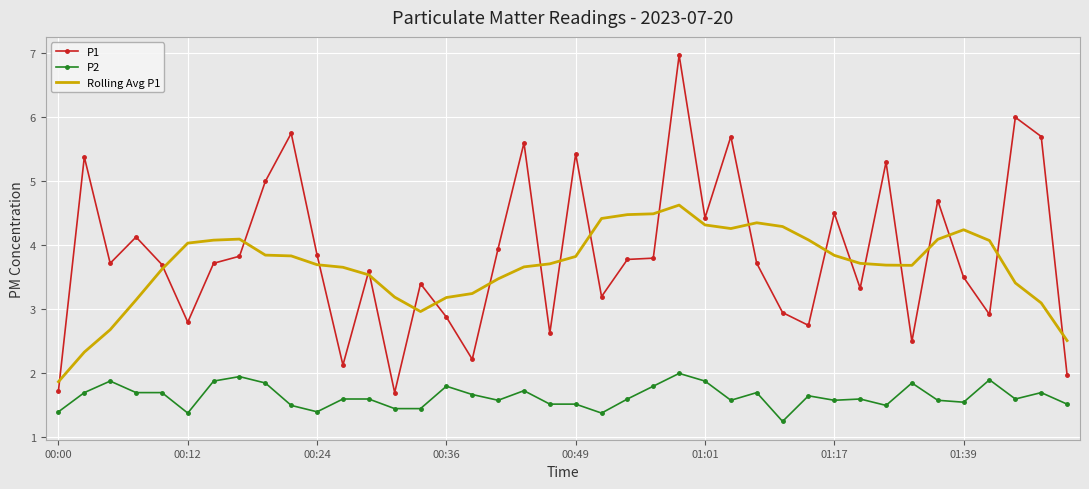

What is the lowest value of the Rolling Avg P1 series?

1.9